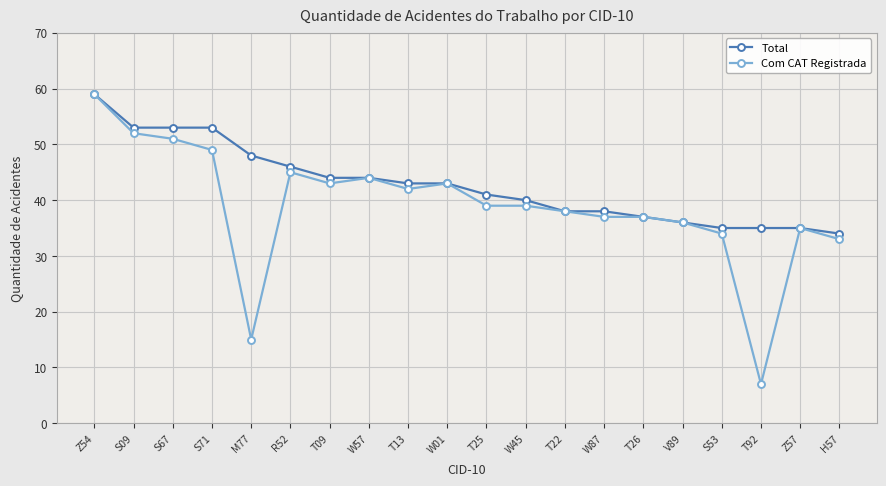

Reading left to right, transcribe all the data shown in this chart.

Total: 59	53	53	53	48	46	44	44	43	43	41	40	38	38	37	36	35	35	35	34
Com CAT Registrada: 59	52	51	49	15	45	43	44	42	43	39	39	38	37	37	36	34	7	35	33